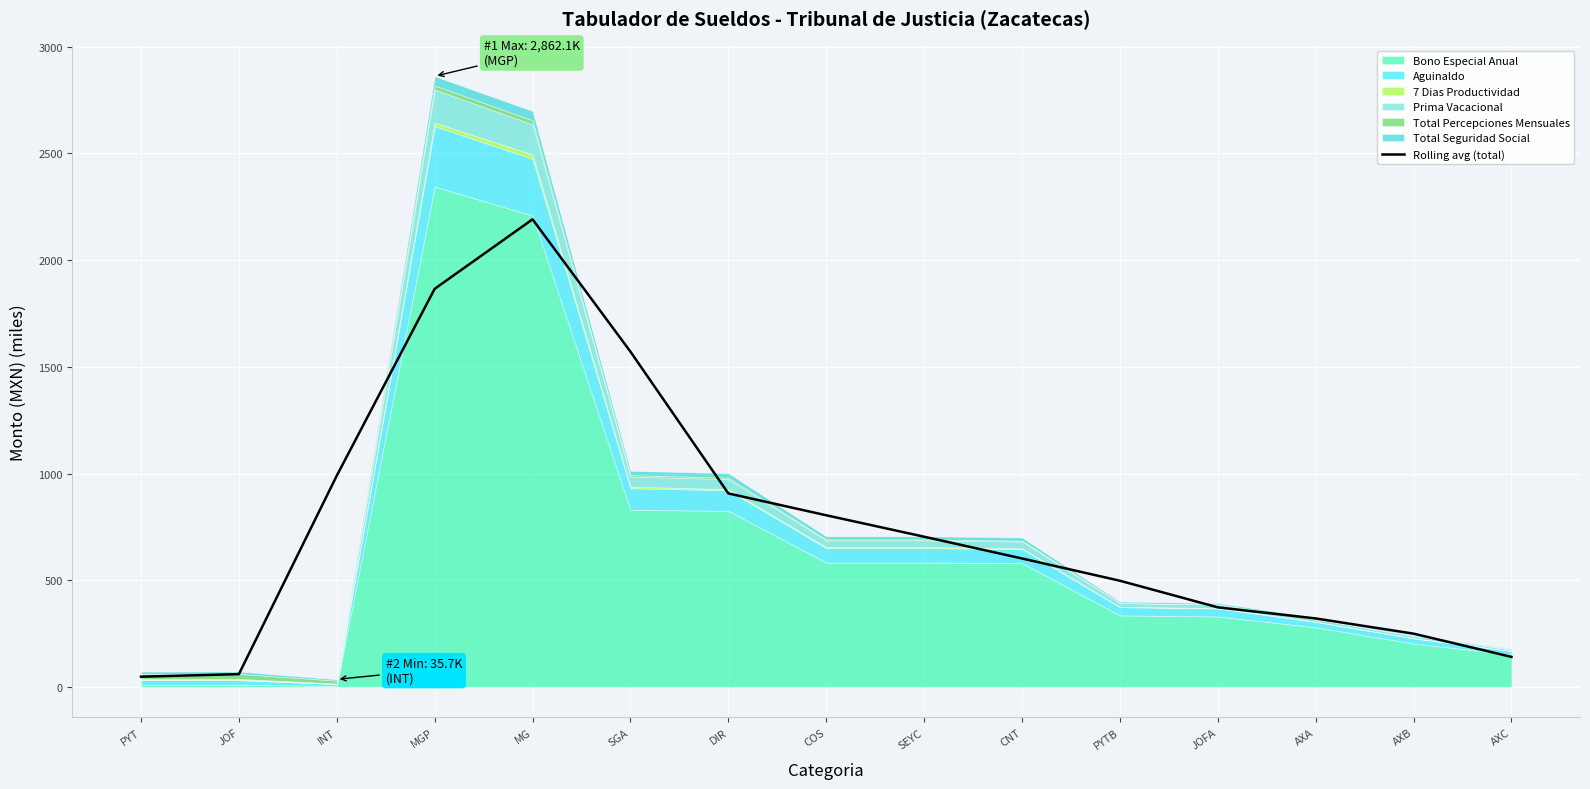

What is the sum of the values at COS and DIR?

1711.4